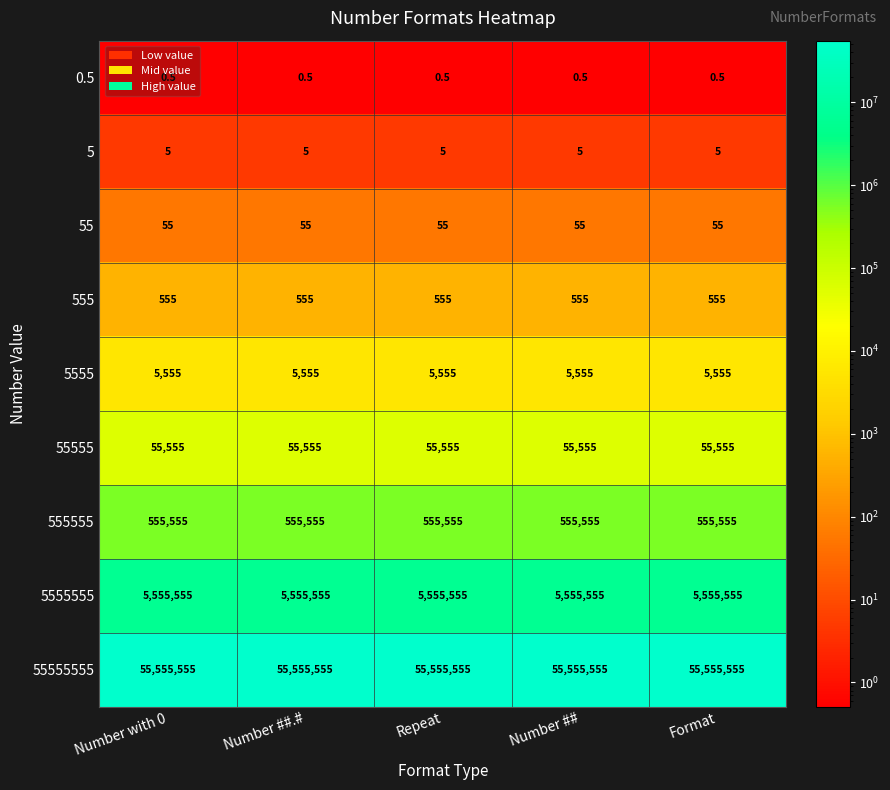

What is the difference between the highest and lowest values at Number with 0?

55555554.5